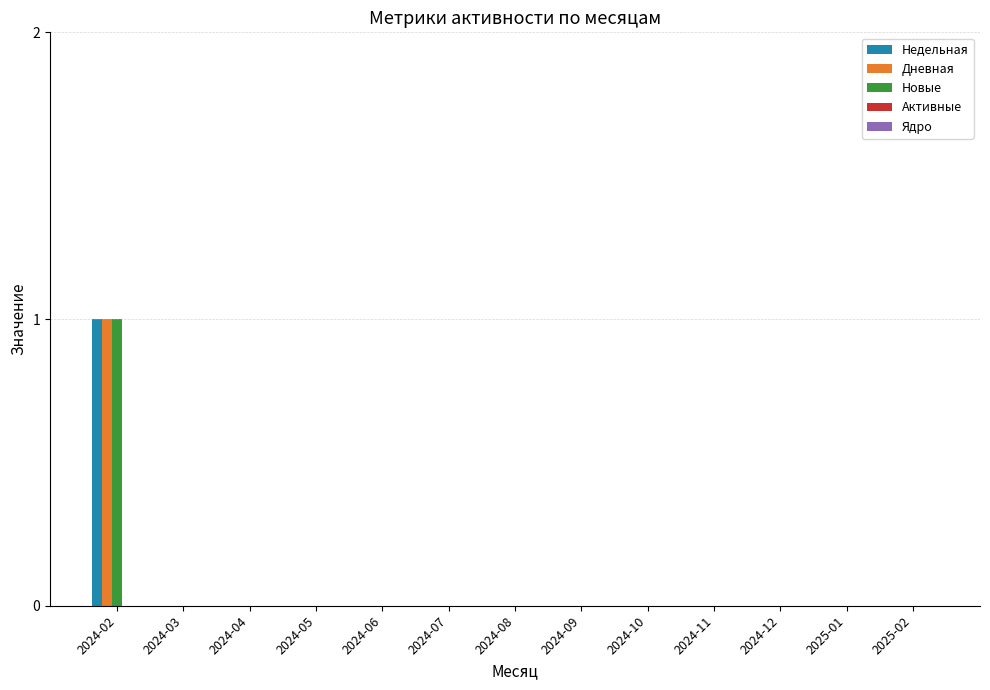

How many groups of bars are there?

13